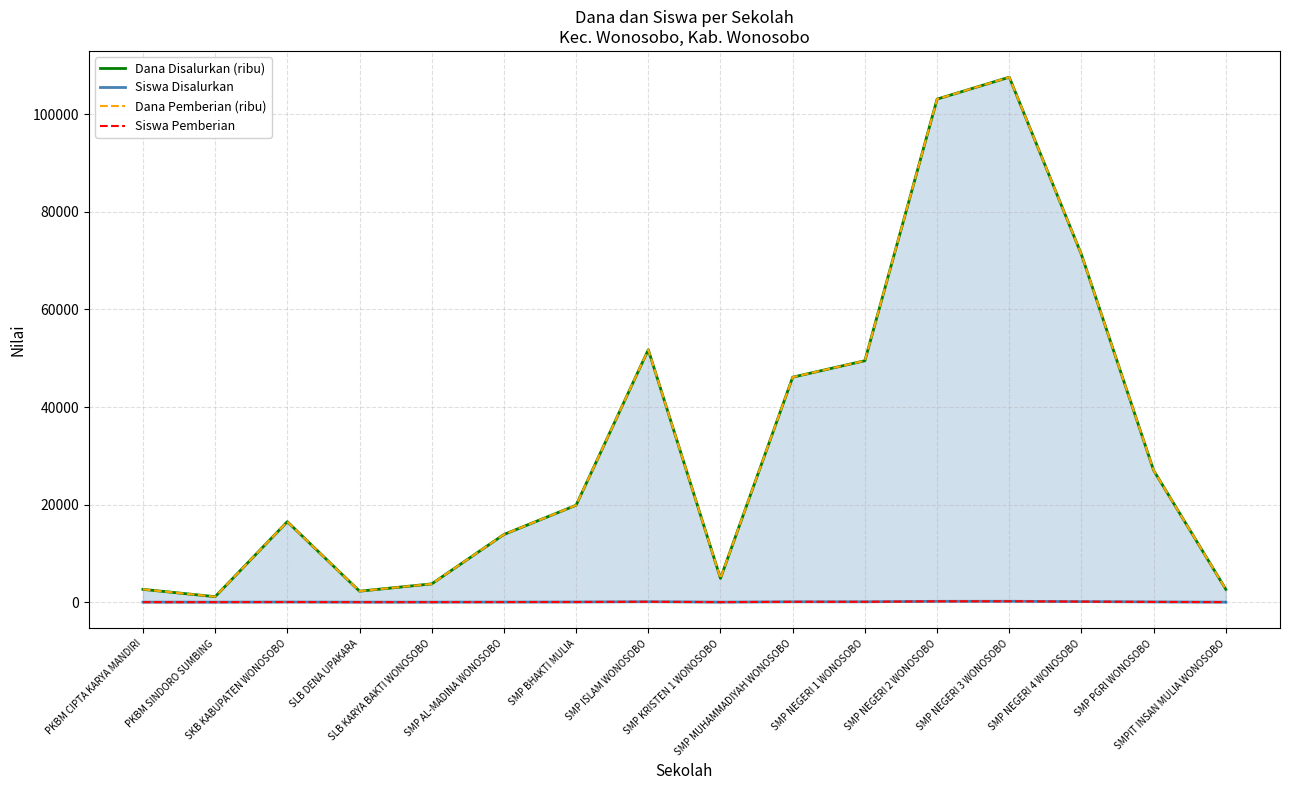

Which series has the largest range (max minus min)?

Dana Disalurkan (ribu)